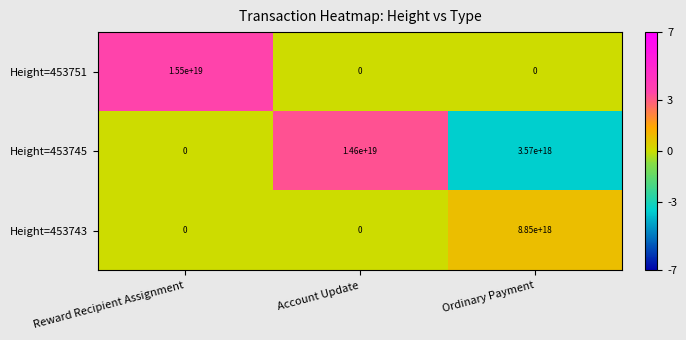

Where does the Height=453745 series first go above 3570000000000000000?

Account Update